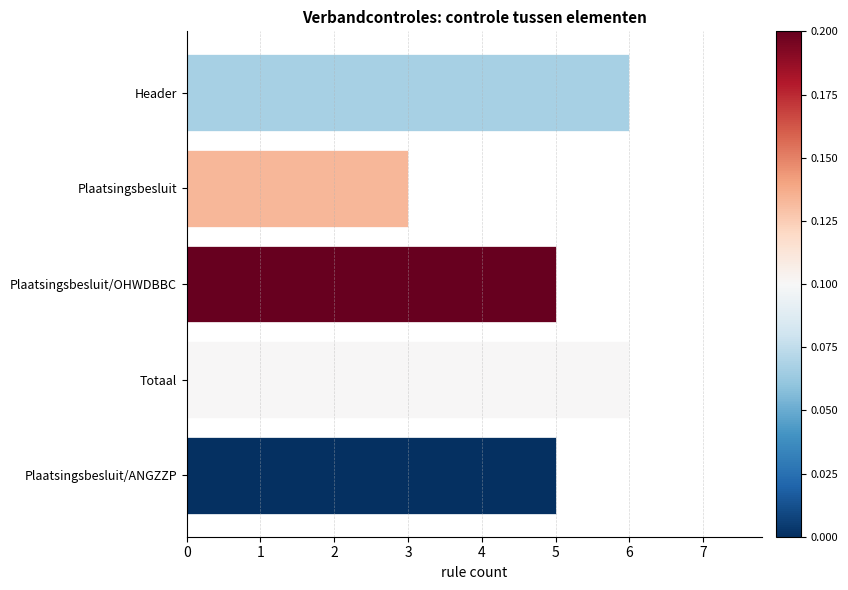

Approximately how many times larger is the value at Plaatsingsbesluit compared to Totaal?

0.5